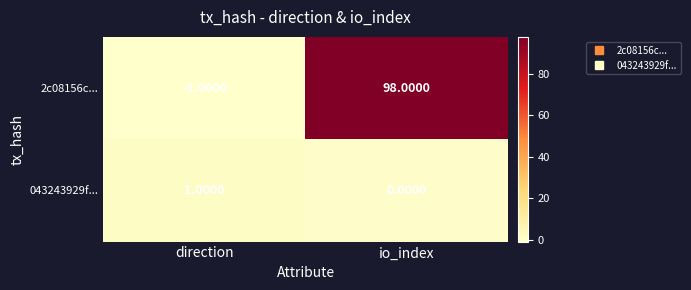

What is the smallest value displayed?

-1